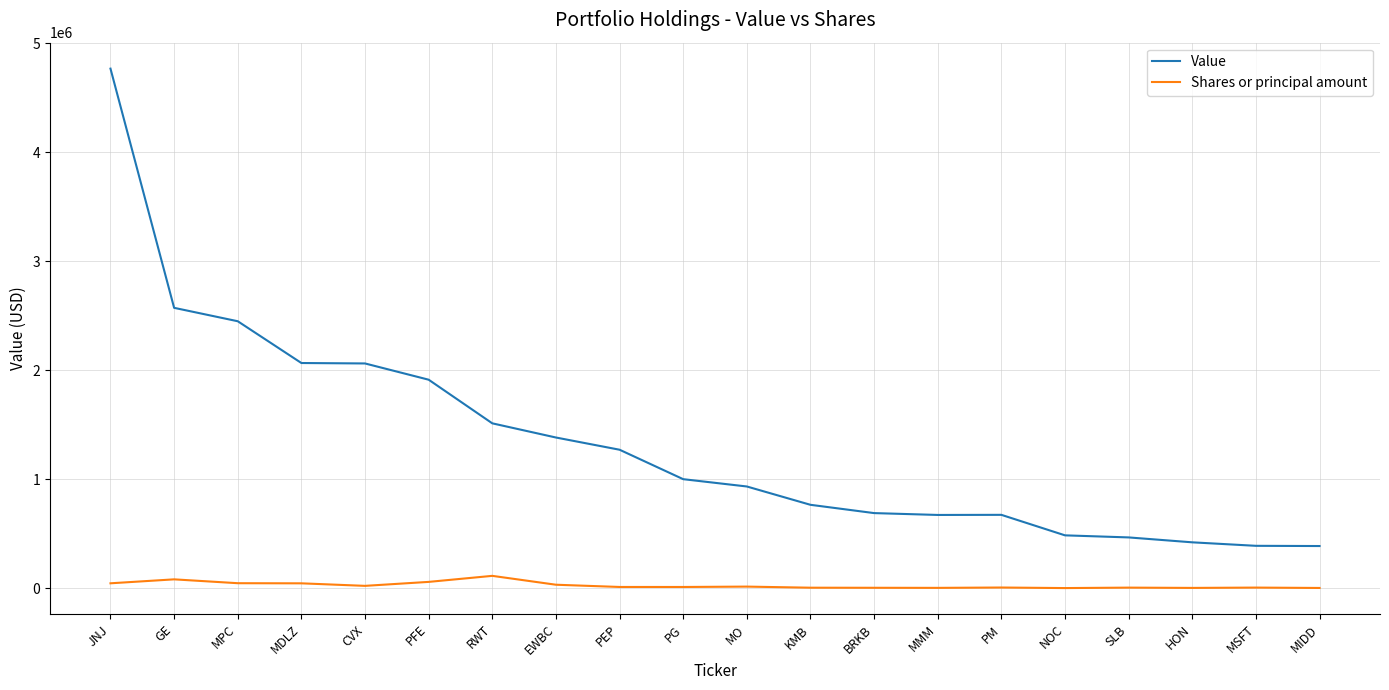

At which category is the sum across all series the highest?

JNJ